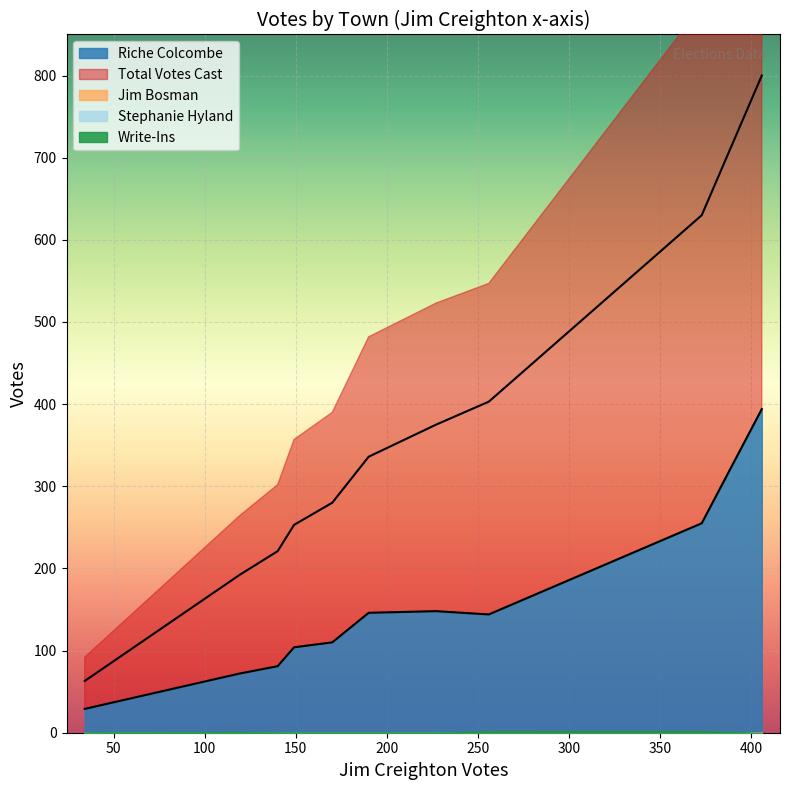

True or false: Jim Bosman and Write-Ins cross at least once.

False